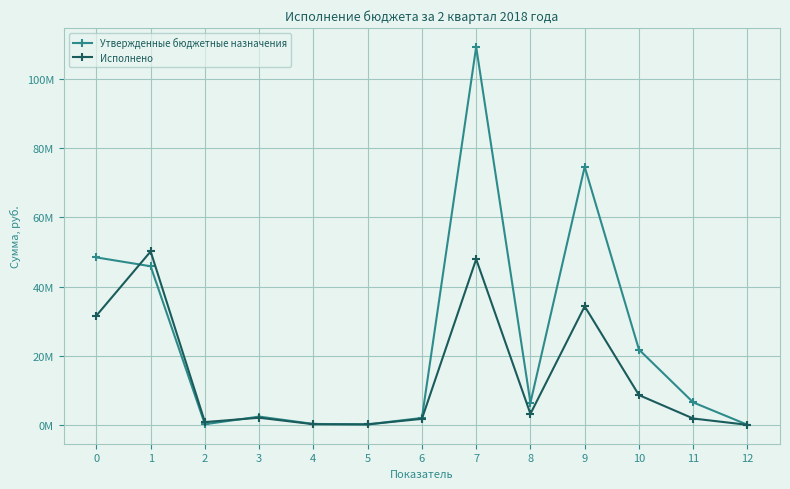

True or false: Исполнено and Утвержденные бюджетные назначения cross at least once.

True